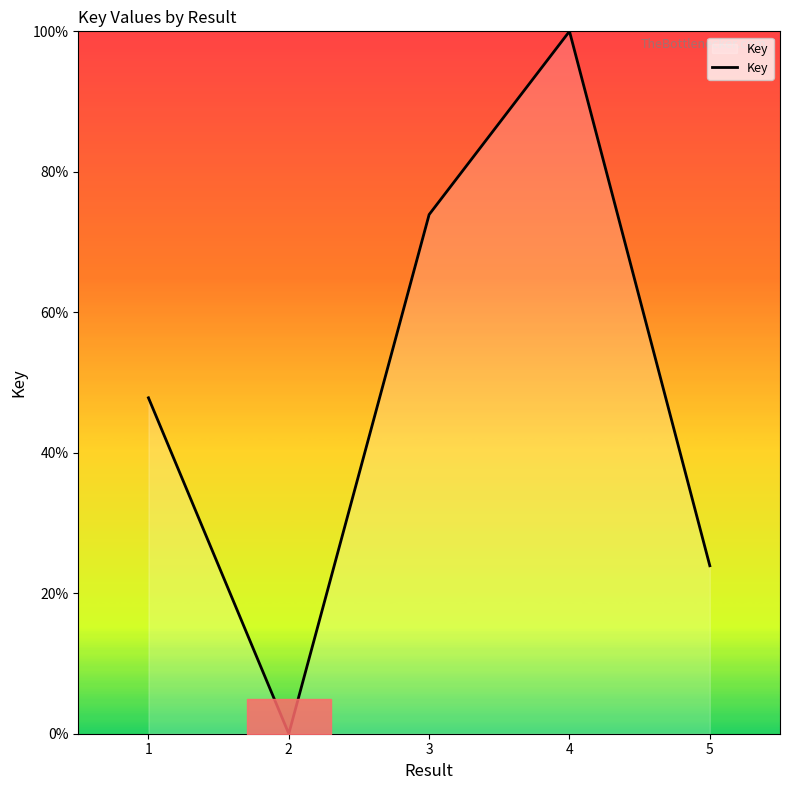

Between 3 and 4, which is larger?

4